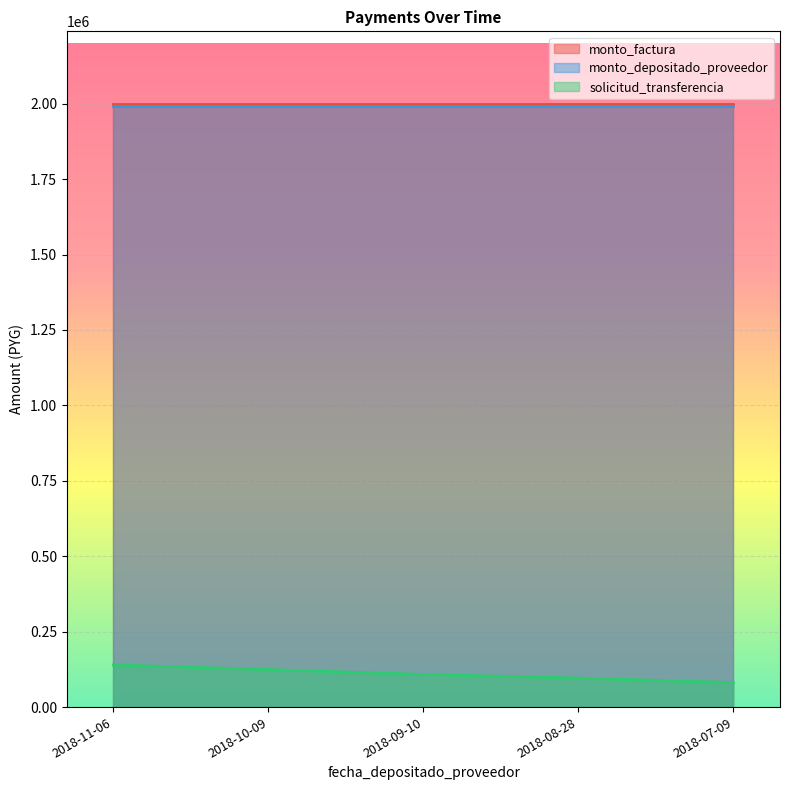

At which category is the sum across all series the highest?

2018-11-06